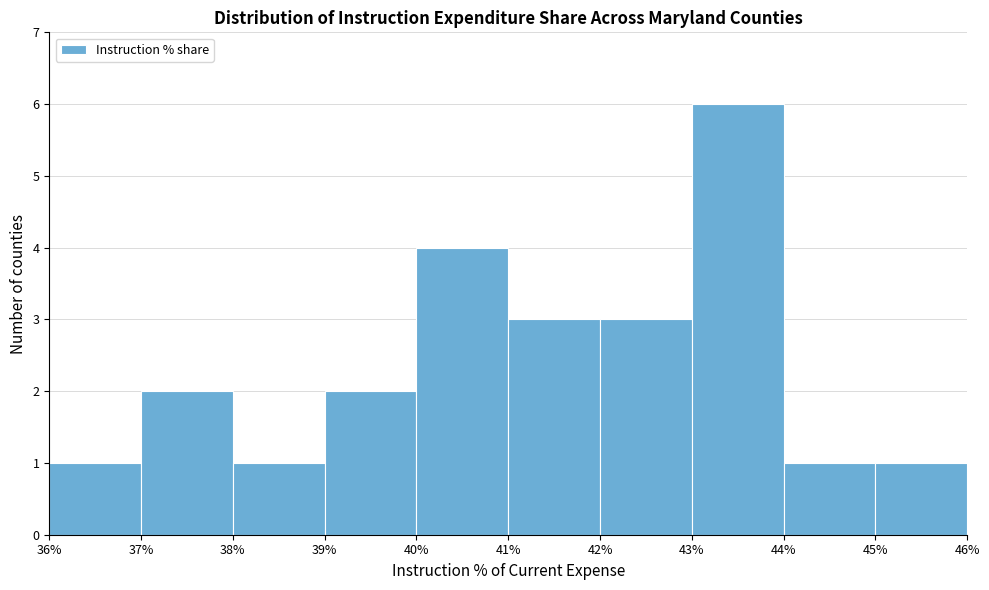

Over which range of the x-axis is the bar tallest?

43% to 44%